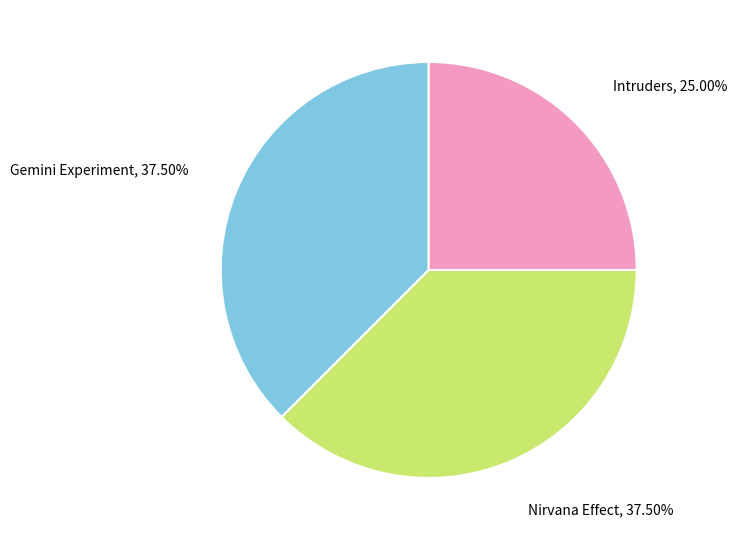

How many slices are in this pie chart?

3